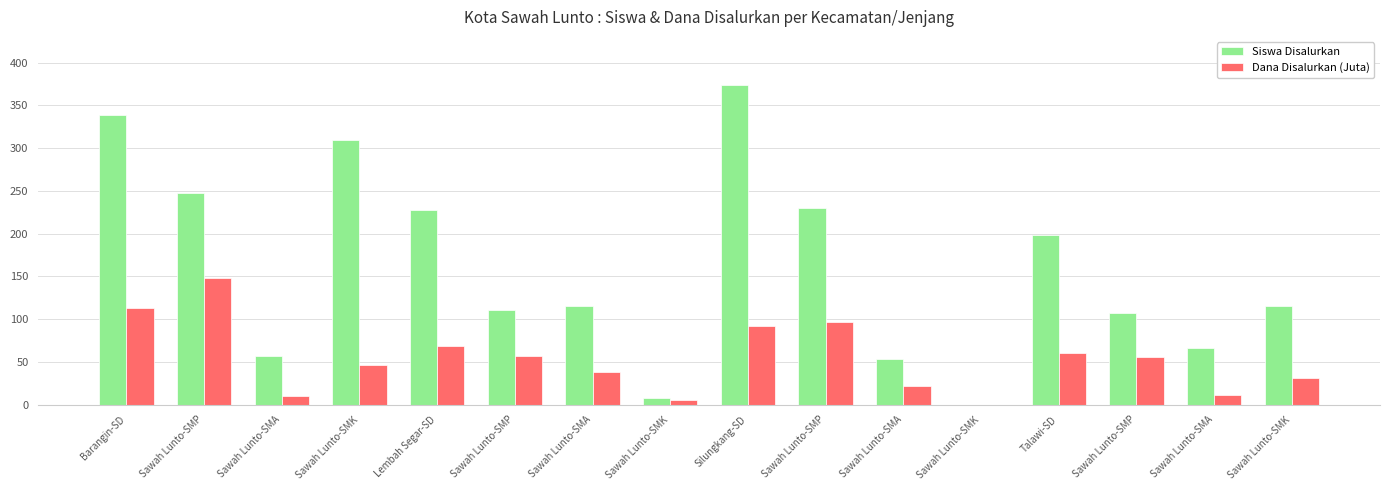

Reading left to right, what are all the values shown in this chart?

Siswa Disalurkan: Barangin-SD=339.0	Sawah Lunto-SMP=248.0	Sawah Lunto-SMA=57.0	Sawah Lunto-SMK=309.0	Lembah Segar-SD=228.0	Sawah Lunto-SMP=111.0	Sawah Lunto-SMA=116.0	Sawah Lunto-SMK=8.0	Silungkang-SD=374.0	Sawah Lunto-SMP=230.0	Sawah Lunto-SMA=53.0	Sawah Lunto-SMK=0.0	Talawi-SD=199.0	Sawah Lunto-SMP=107.0	Sawah Lunto-SMA=66.0	Sawah Lunto-SMK=115.0
Dana Disalurkan (Juta): Barangin-SD=113.0	Sawah Lunto-SMP=148.5	Sawah Lunto-SMA=10.0	Sawah Lunto-SMK=47.0	Lembah Segar-SD=69.1	Sawah Lunto-SMP=57.4	Sawah Lunto-SMA=38.5	Sawah Lunto-SMK=6.0	Silungkang-SD=92.0	Sawah Lunto-SMP=97.1	Sawah Lunto-SMA=21.5	Sawah Lunto-SMK=0.0	Talawi-SD=60.1	Sawah Lunto-SMP=55.5	Sawah Lunto-SMA=11.5	Sawah Lunto-SMK=31.0